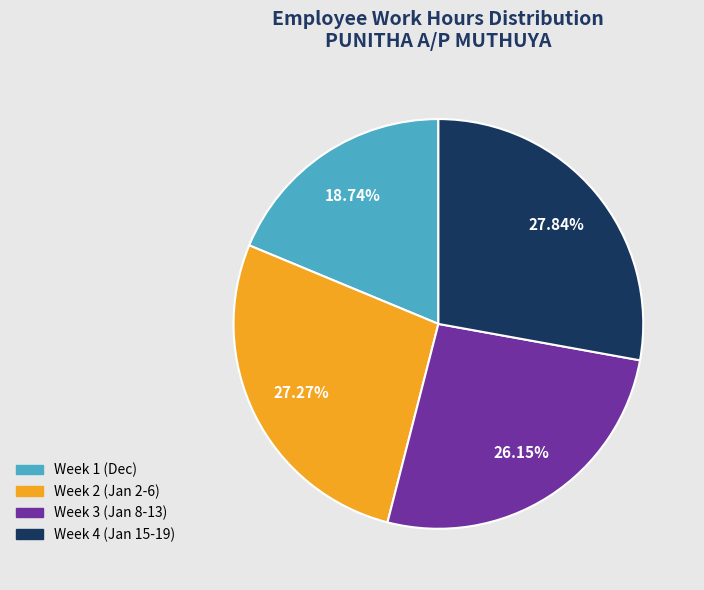

Does any single category account for the majority?

No